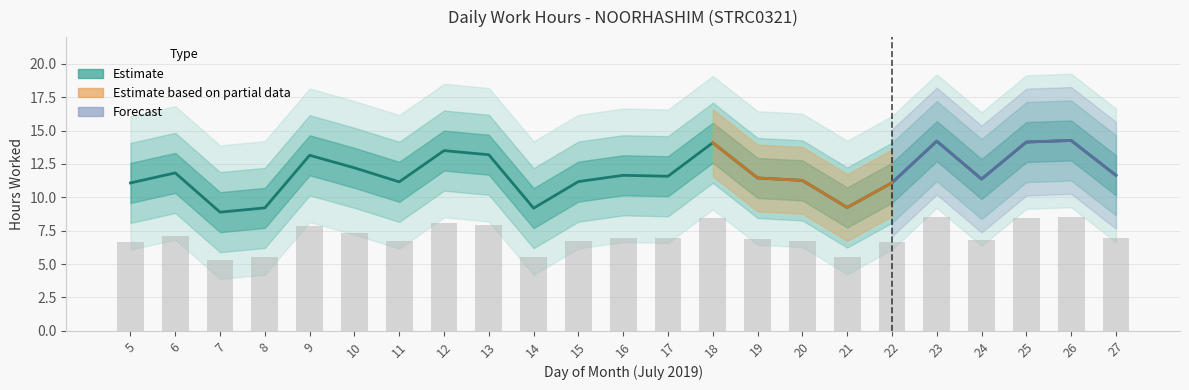

Does the chart contain any negative values?

No